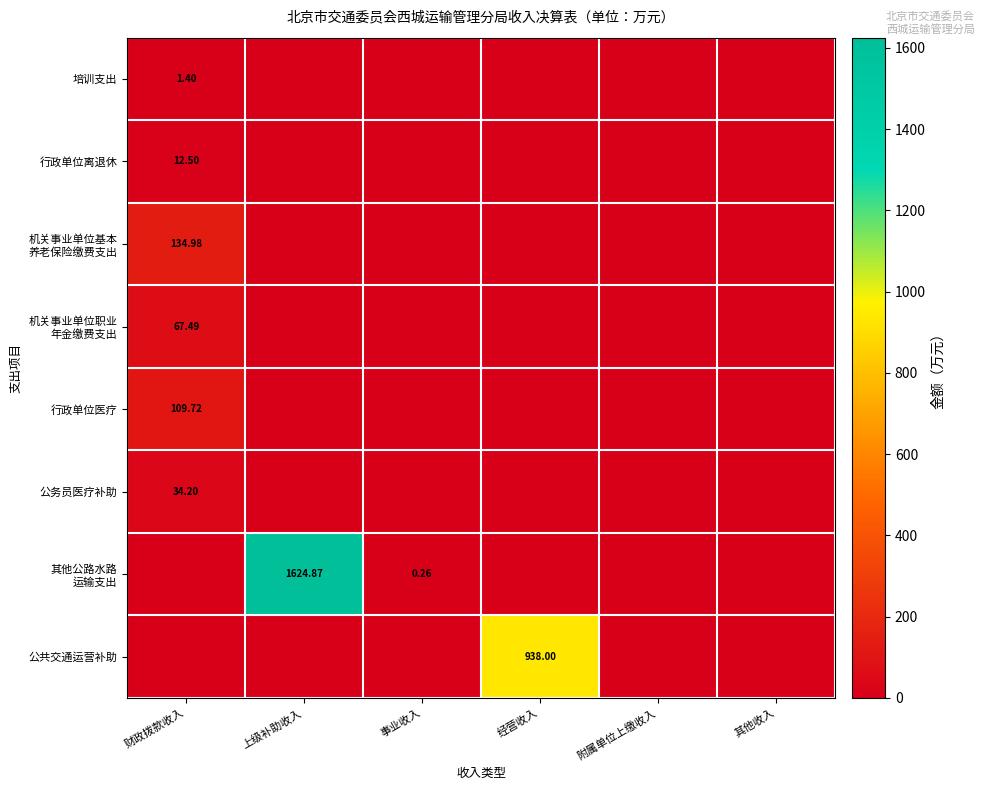

What is the sum of all 机关事业单位基本 养老保险缴费支出 values?

135.0